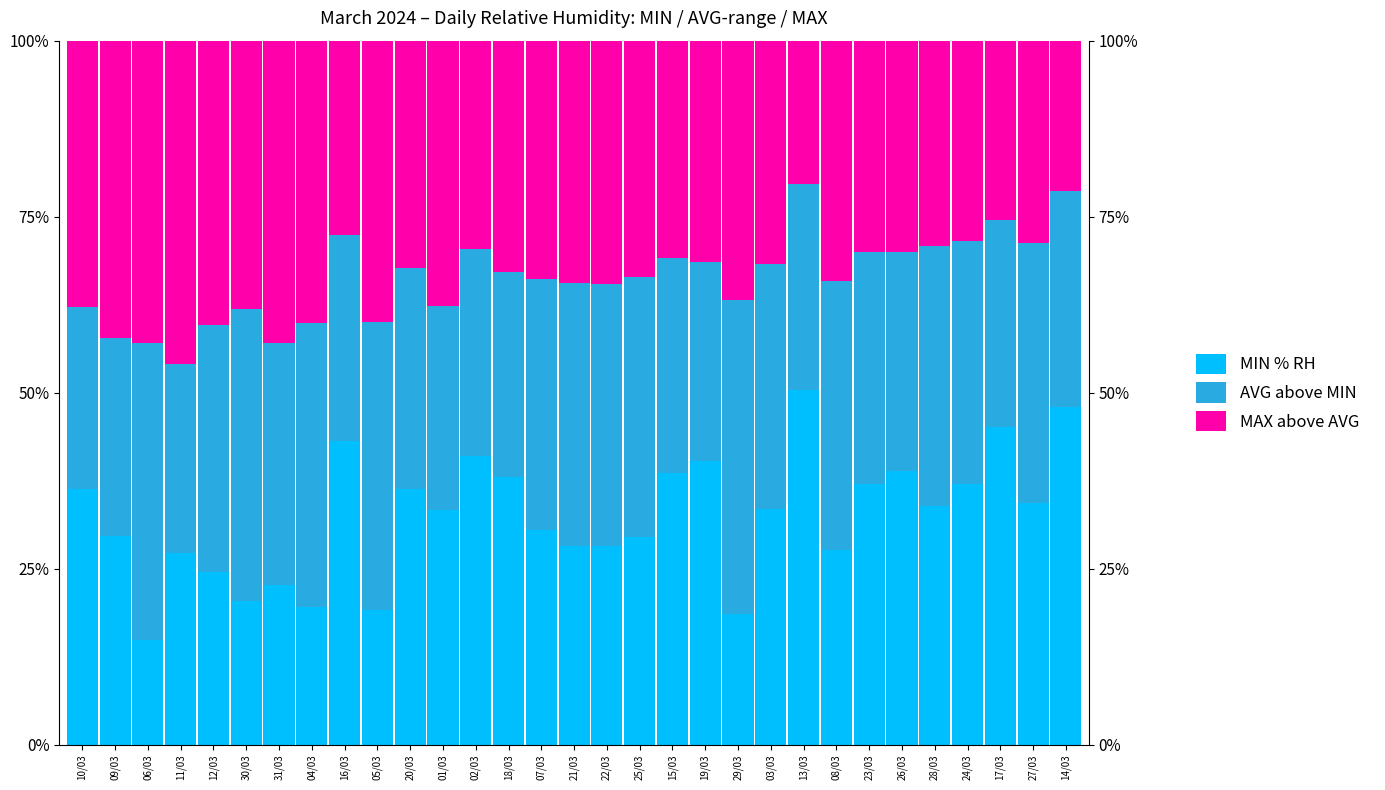

The MIN % RH series shows 15.3 at 12/03. True or false?

False